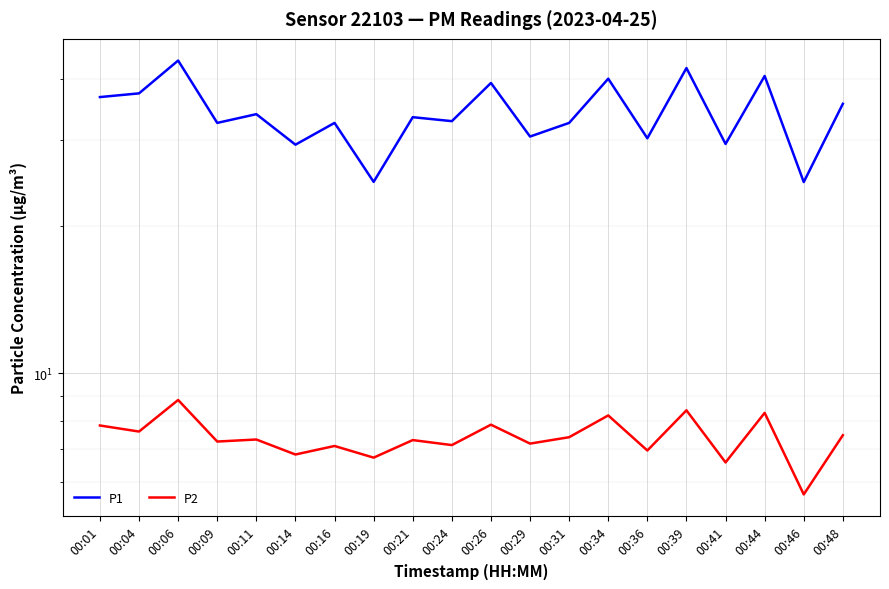

List the series in order of their peak value, highest first.

P1, P2